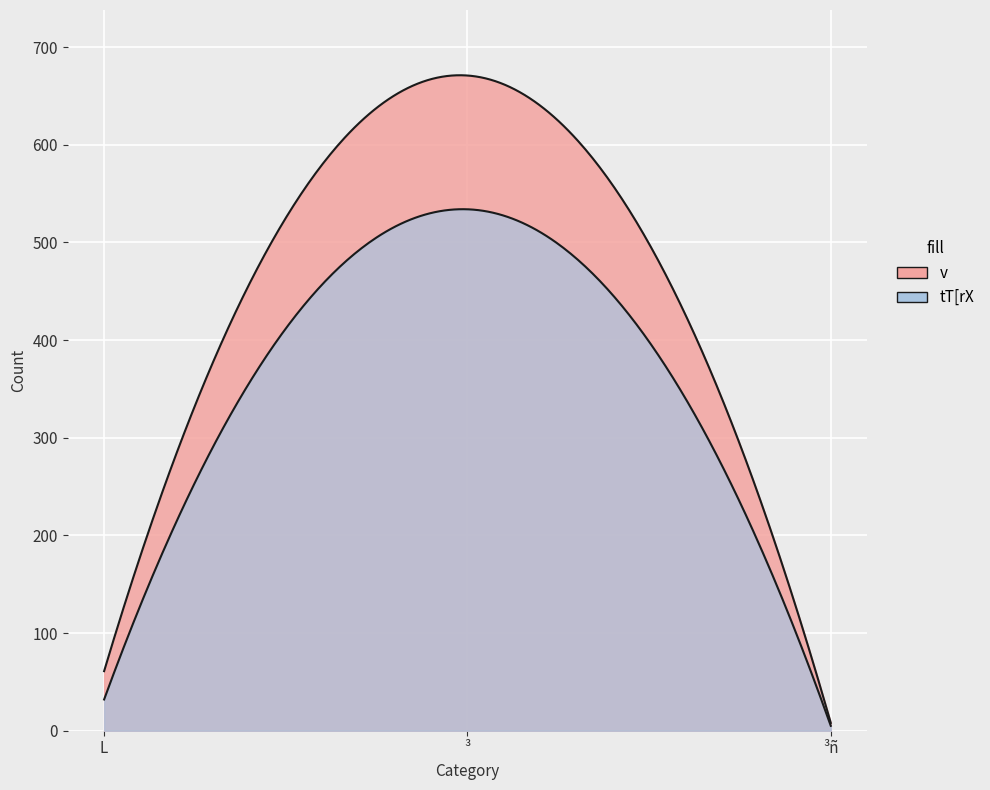

Which has a higher value, ³ or L?

³